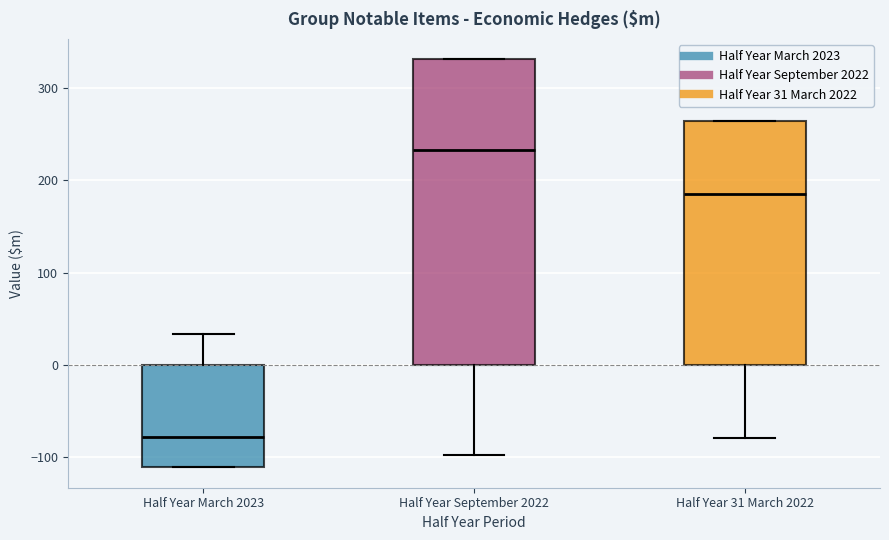

Reading left to right, read every box against the y-axis: the position of its median line, the range the box covers, and the ends of its whiskers. The values are not printed on the chart, so give them approximately, as read against the axis.

Half Year March 2023: median -80, box -110 to 0, whiskers -110 to 30
Half Year September 2022: median 230, box 0 to 330, whiskers -100 to 330
Half Year 31 March 2022: median 190, box 0 to 260, whiskers -80 to 260